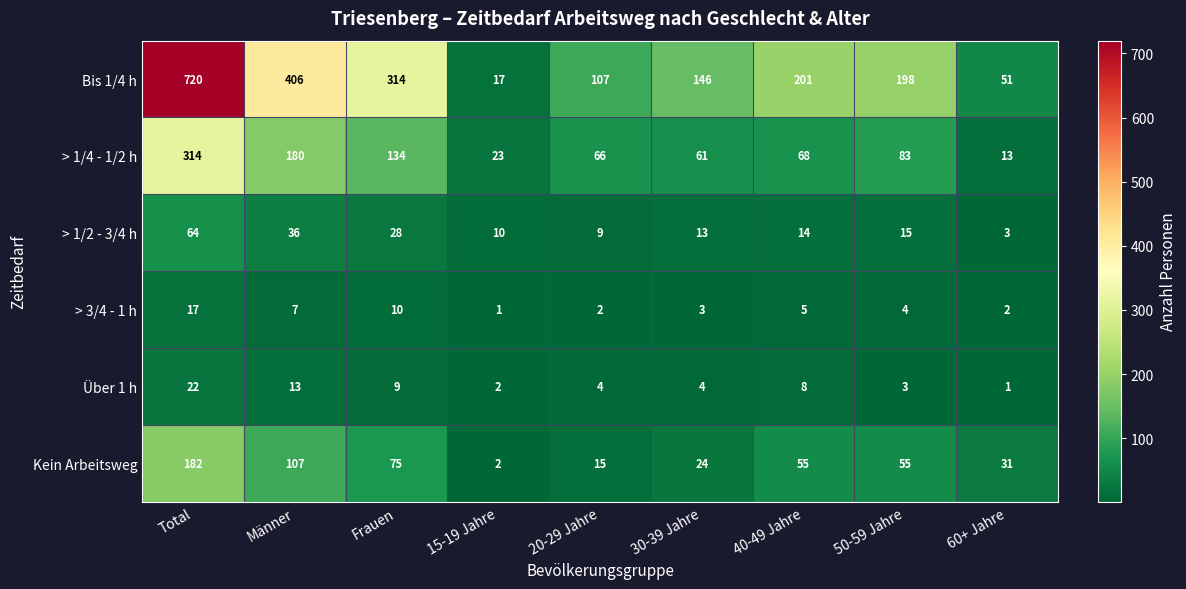

Is it true that > 1/4 - 1/2 h equals 61 at 30-39 Jahre?

True